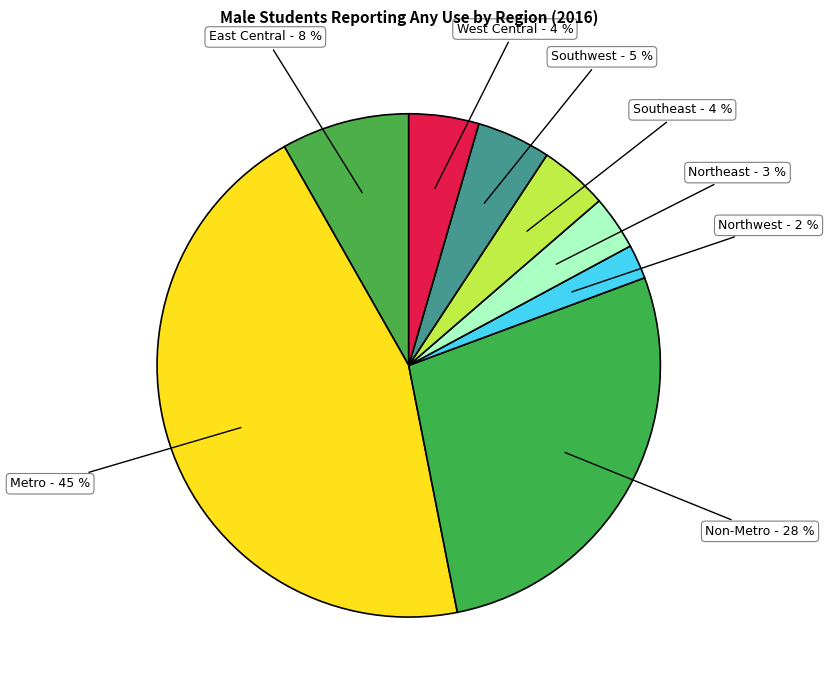

Is Southwest the majority of the pie?

No